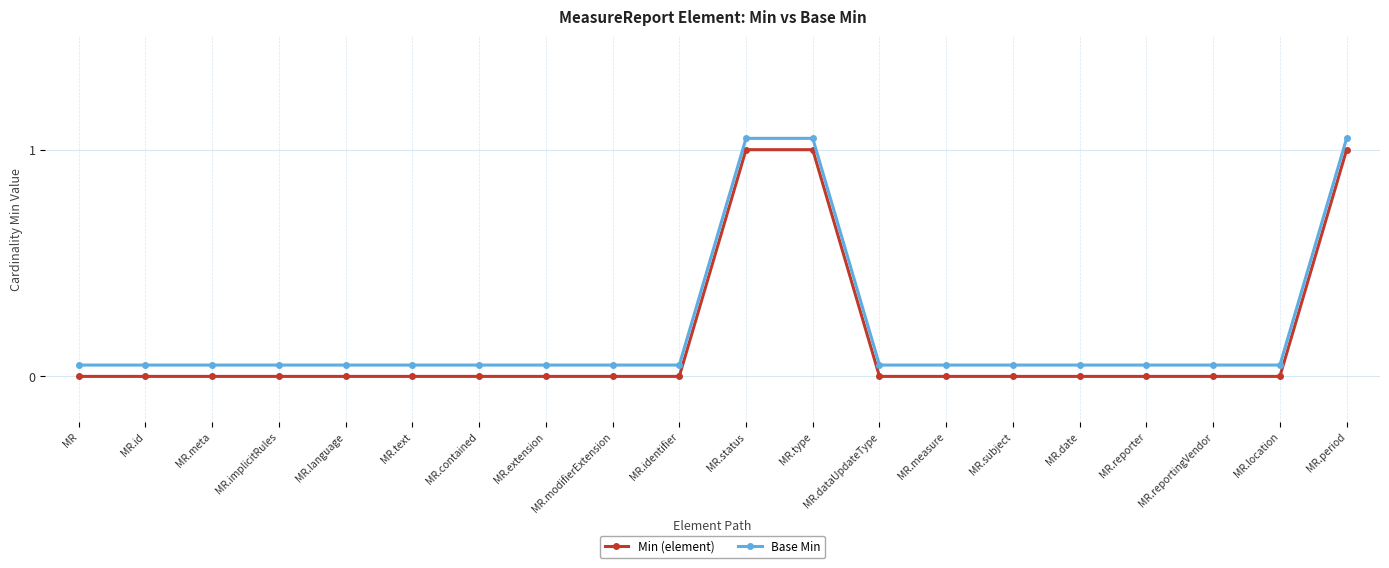

Count the number of categories in the chart.

20